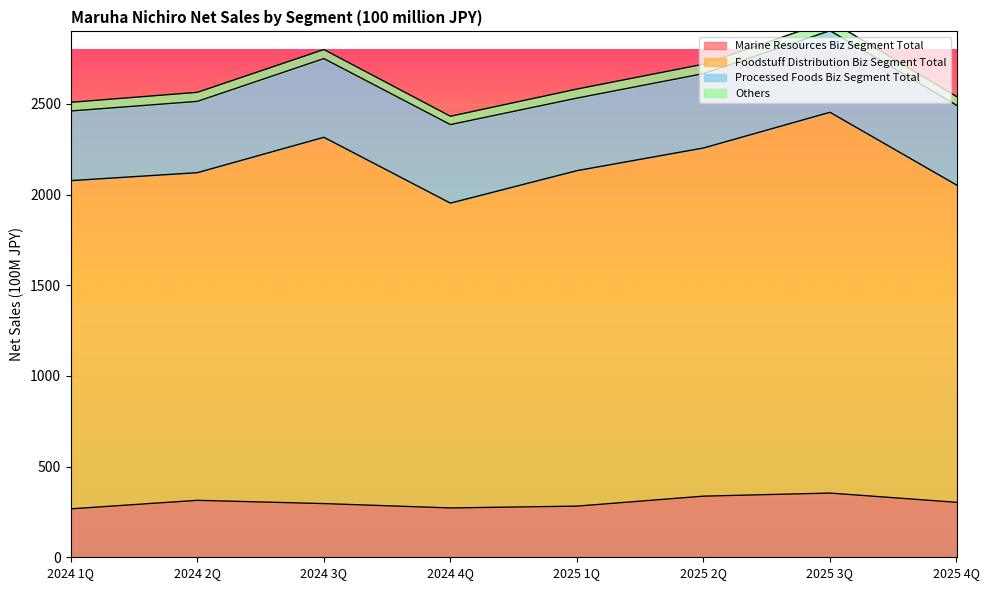

What is the minimum value for Marine Resources Biz Segment Total?

267